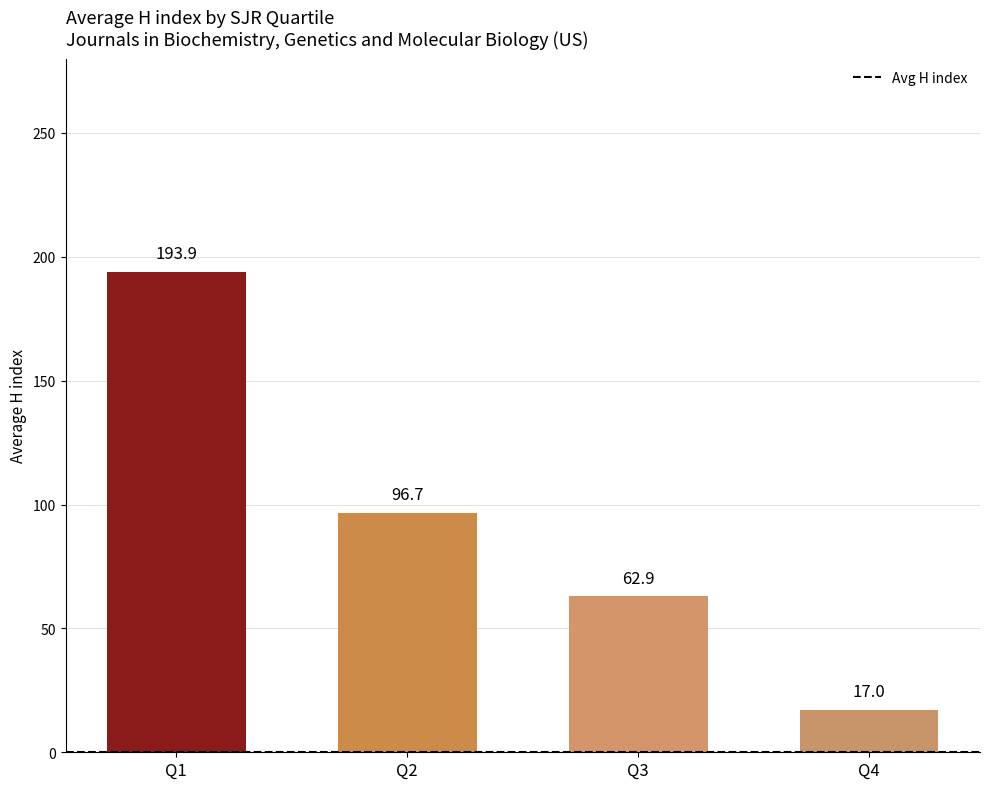

Does the chart contain stacked bars?

No